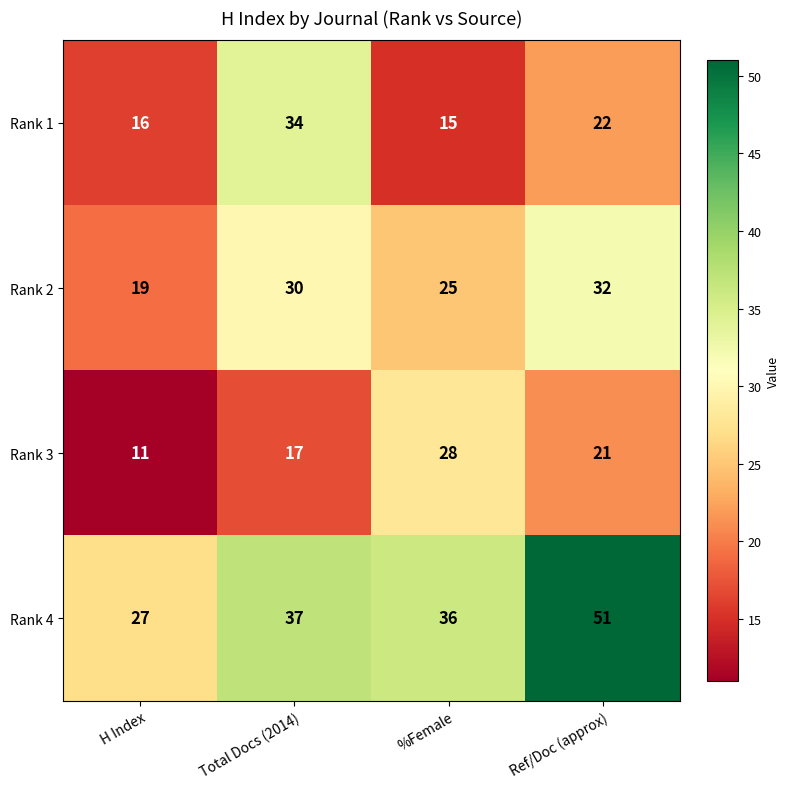

What is the difference between the highest and lowest values at H Index?

16